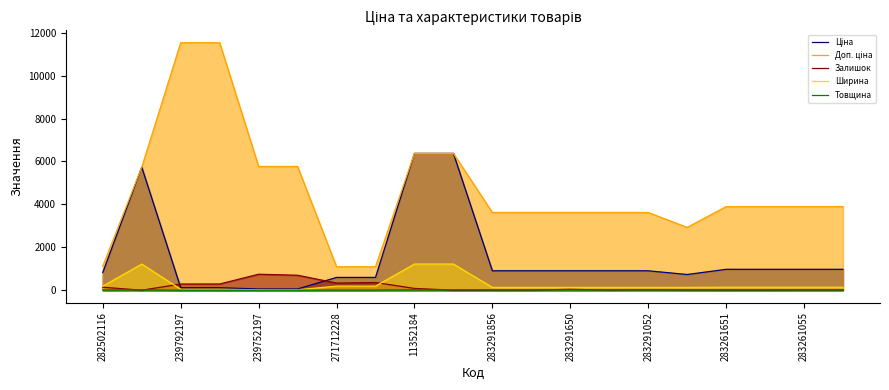

What is the value of the Ширина point at the 15th from the left?

133.0